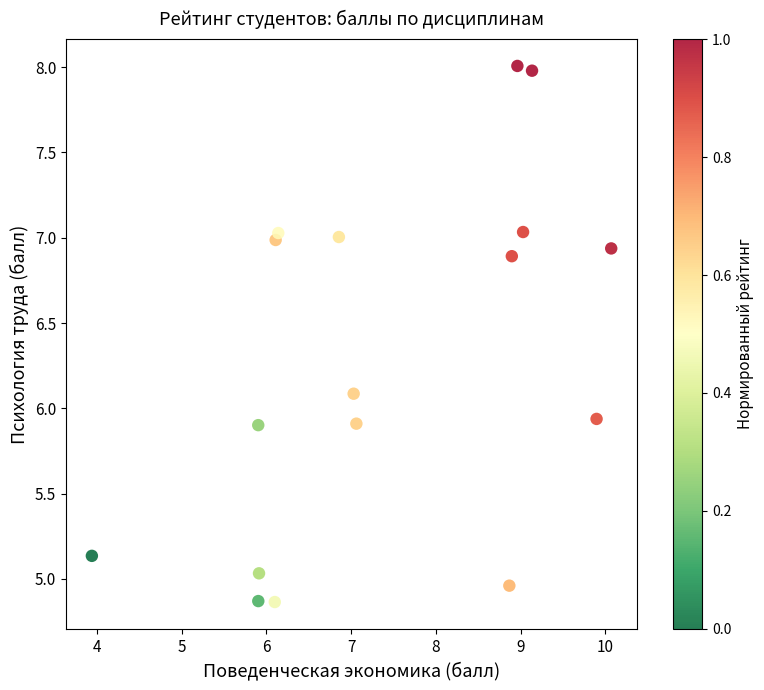

What is the range of X values (max minus min)?

6.1